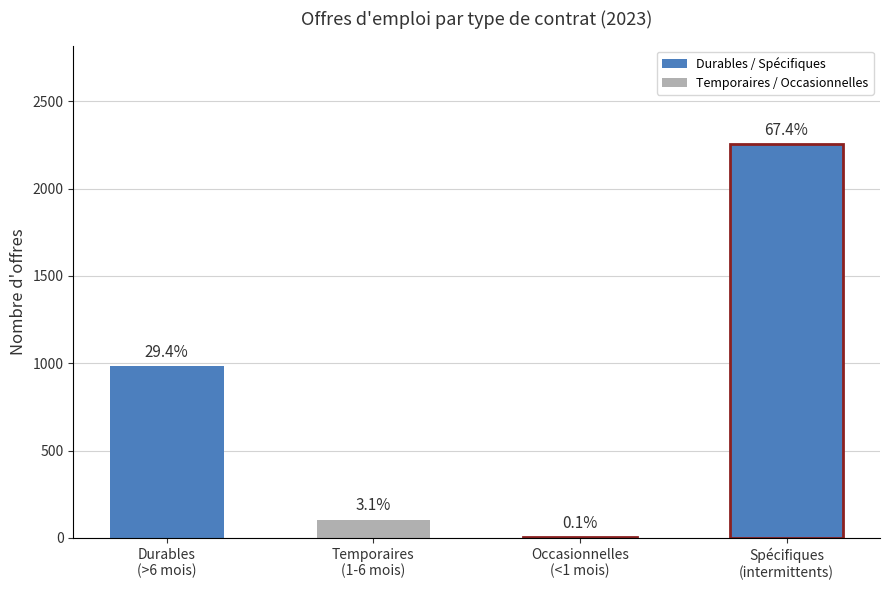

How many bars are there in total?

4